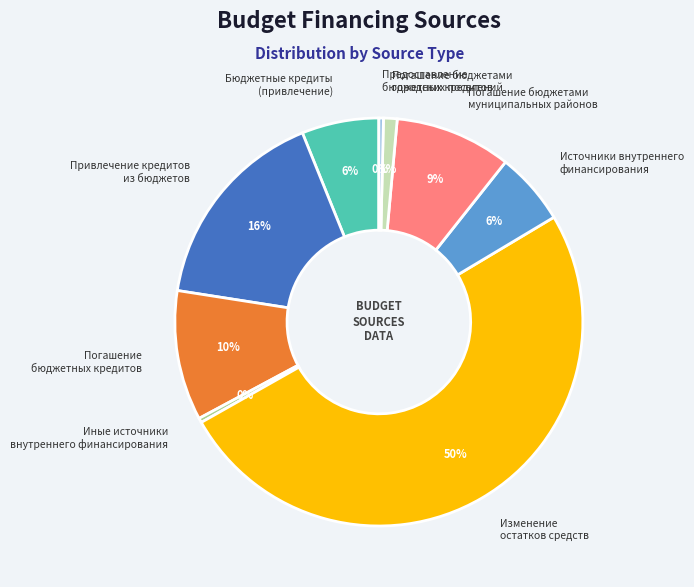

Count the number of slices in the pie.

9